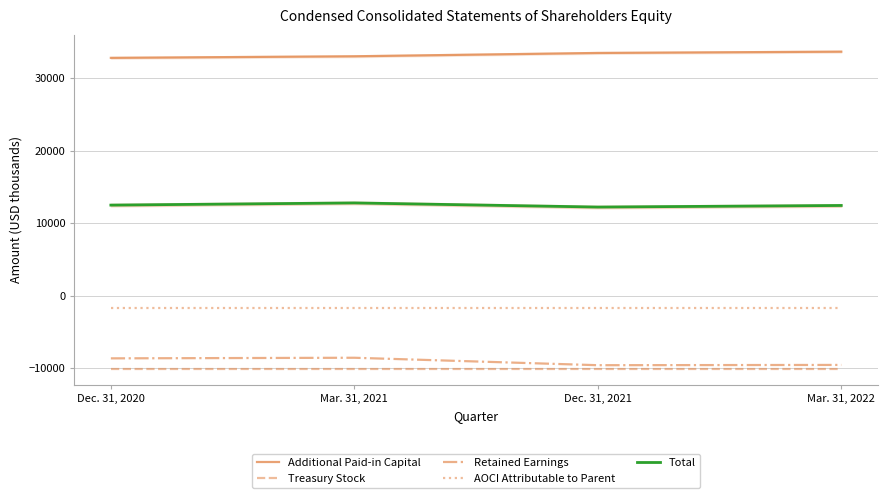

How many lines are shown in the chart?

5